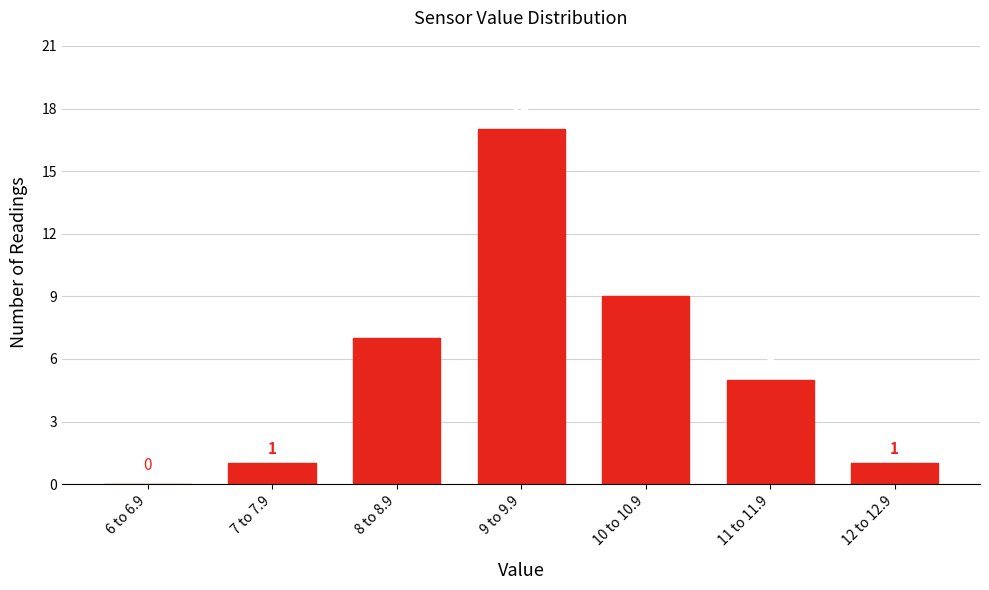

Reading right to left, transcribe all the data shown in this chart.

12 to 12.9=1	11 to 11.9=5	10 to 10.9=9	9 to 9.9=17	8 to 8.9=7	7 to 7.9=1	6 to 6.9=0